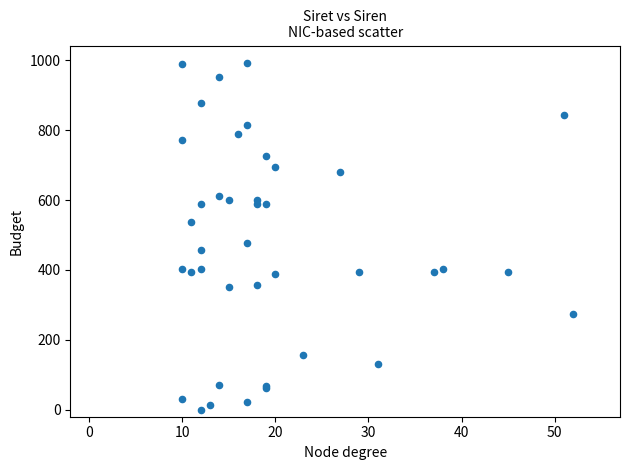

What Y value in the scatter plot is closest to 496?

478